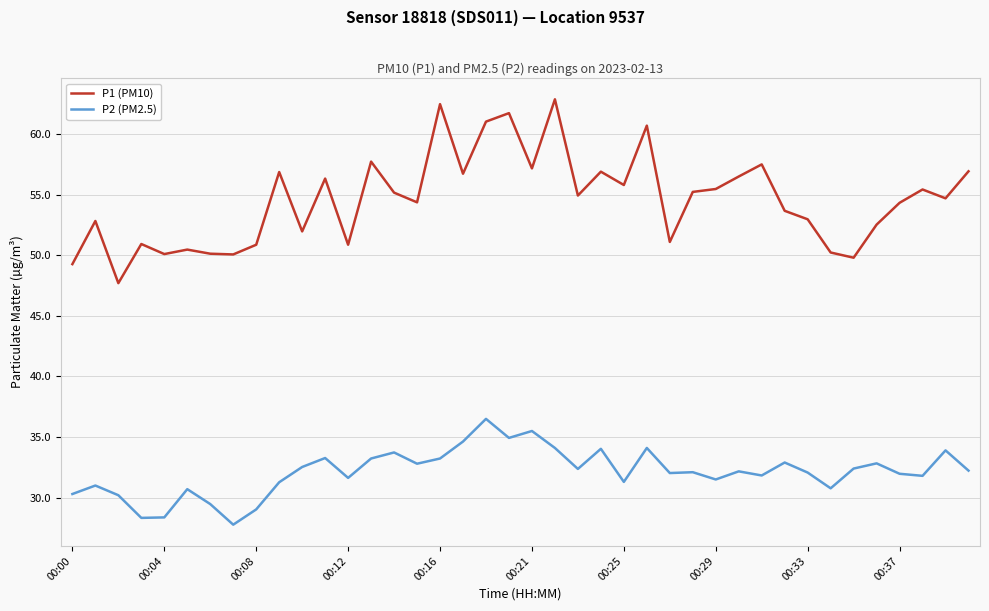

What is the maximum value for P1 (PM10)?

62.9